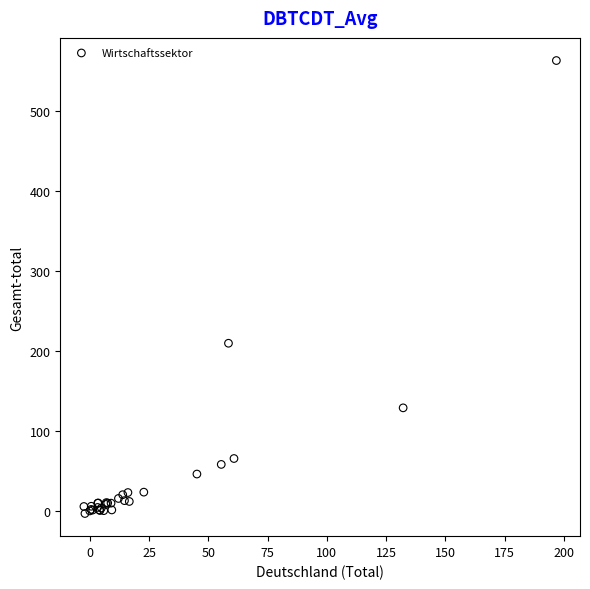

What Y value in the scatter plot is closest to 279?

209.7